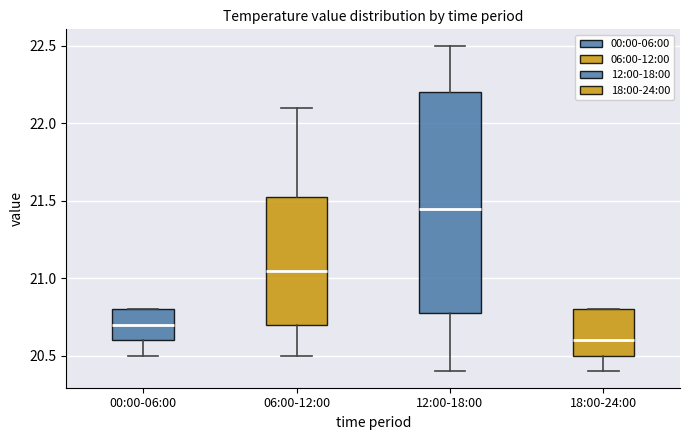

Which box is the tallest, from its lower edge to its upper edge?

12:00-18:00